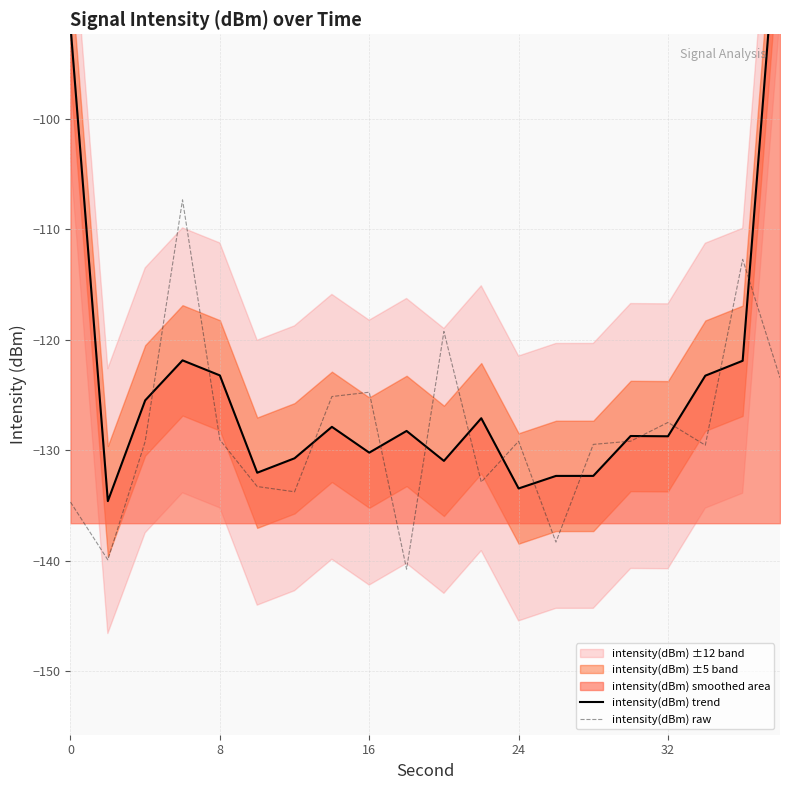

What is the highest value of the intensity(dBm) raw series?

-107.3